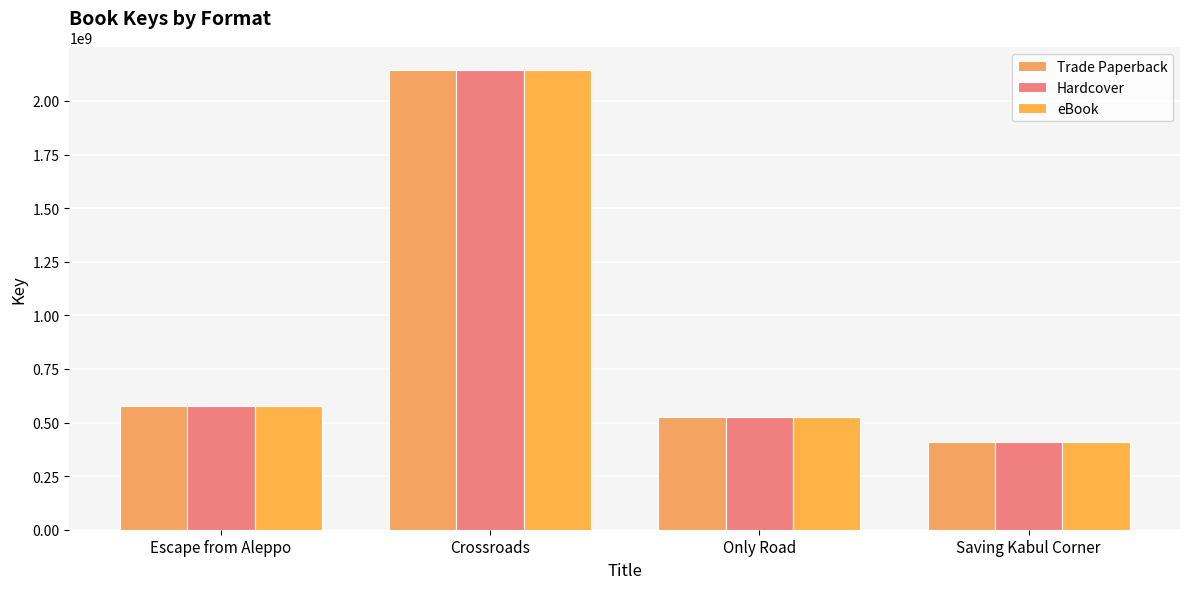

What is the maximum value for Trade Paperback?

2142026520